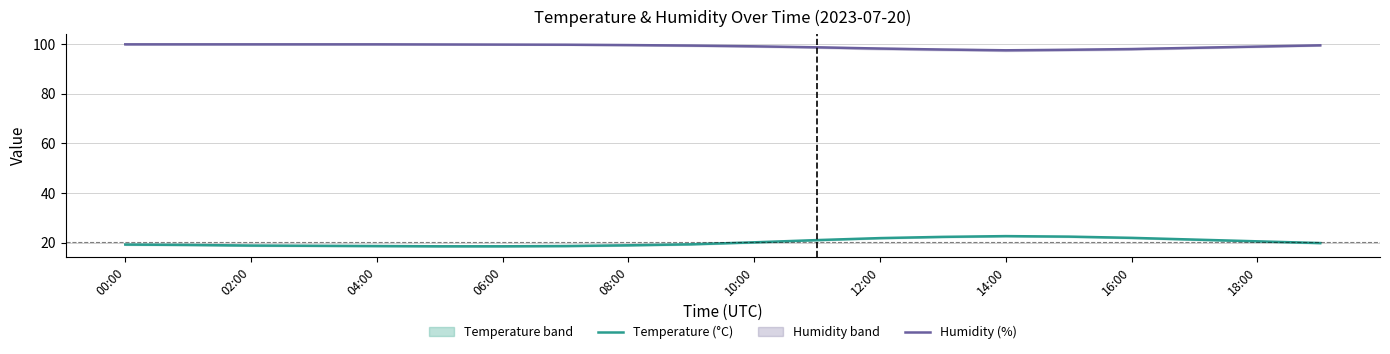

Is it true that Temperature (°C) equals 9.7 at 04:00?

False